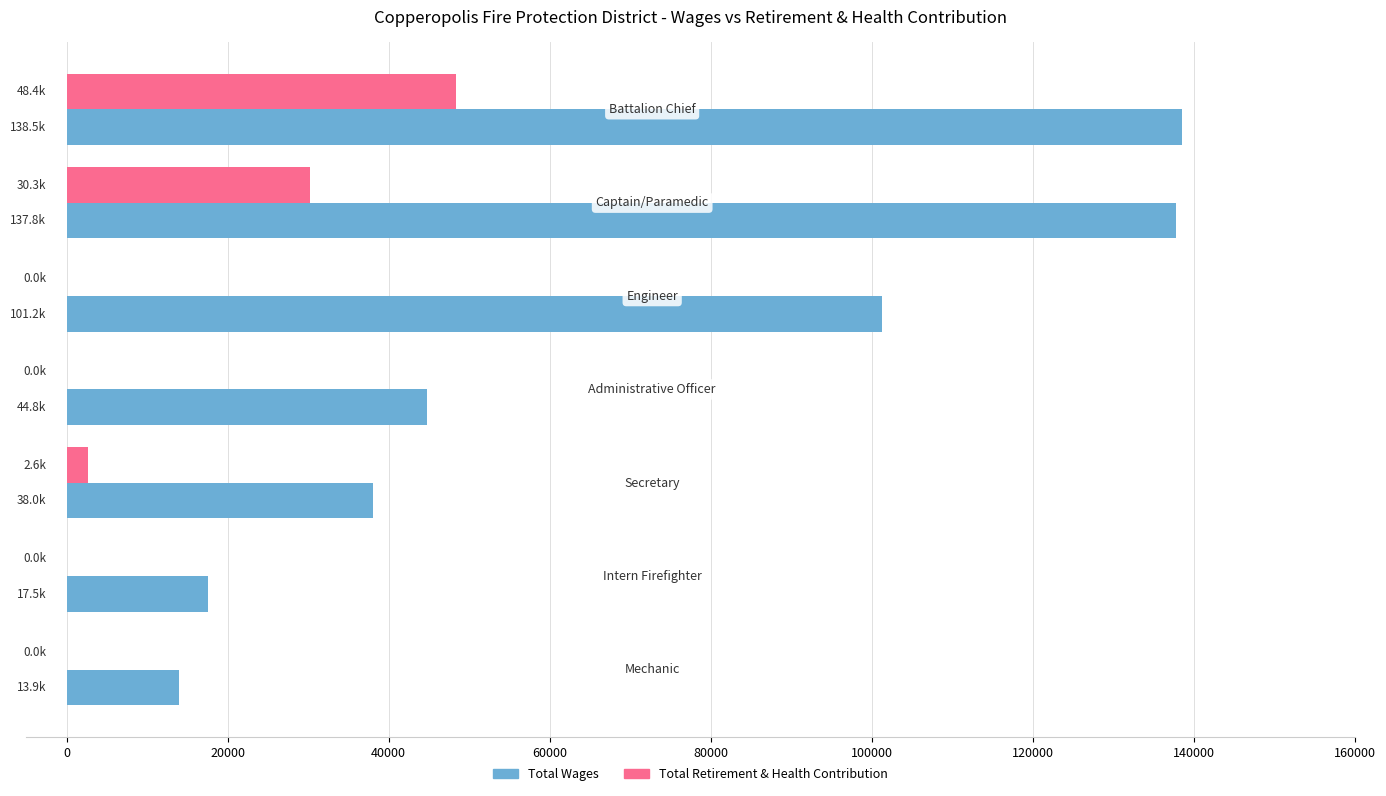

What is the maximum value shown in the chart?

138492